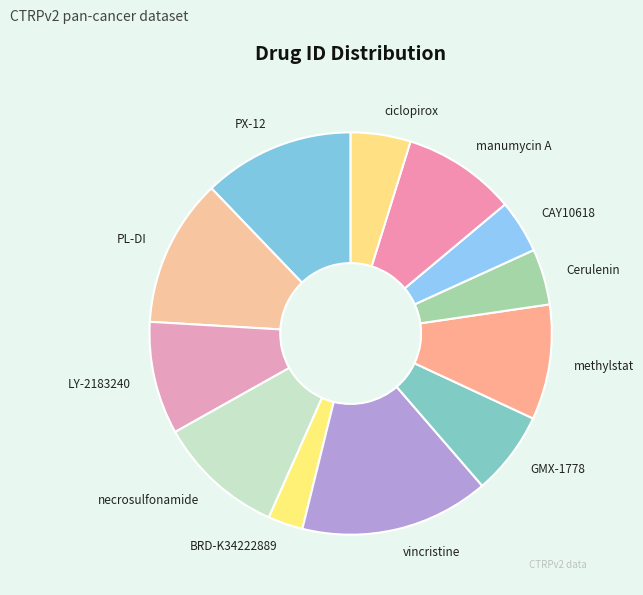

Is ciclopirox the majority of the pie?

No